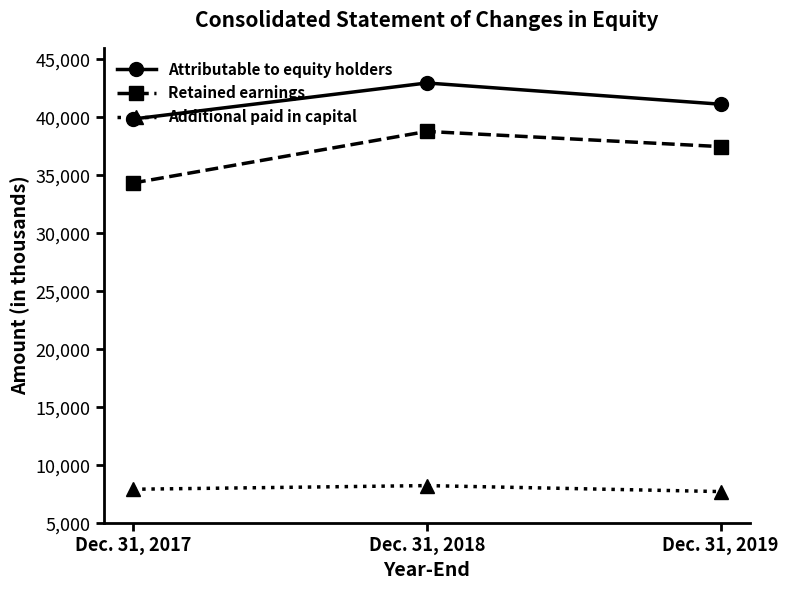

Rank the series at Dec. 31, 2019 from highest to lowest value.

Attributable to equity holders, Retained earnings, Additional paid in capital